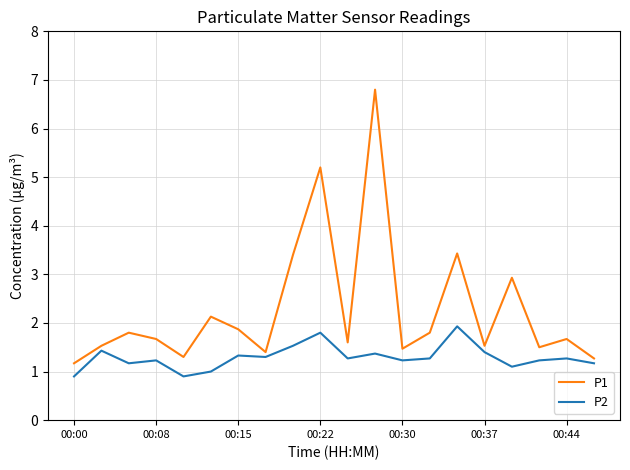

List the series in order of their overall mean, lowest first.

P2, P1